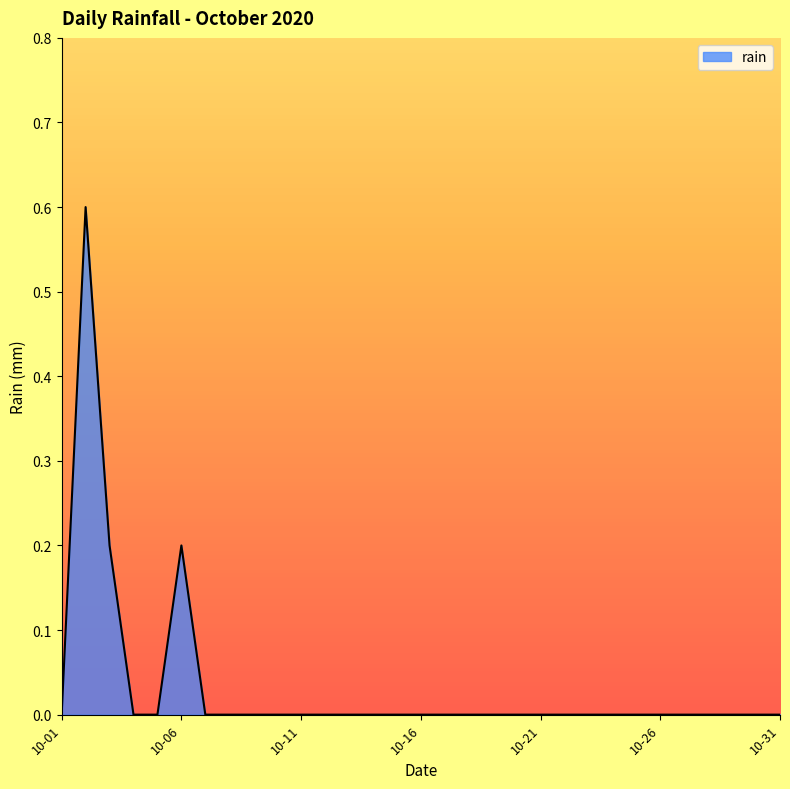

What is the maximum value shown in the chart?

0.6